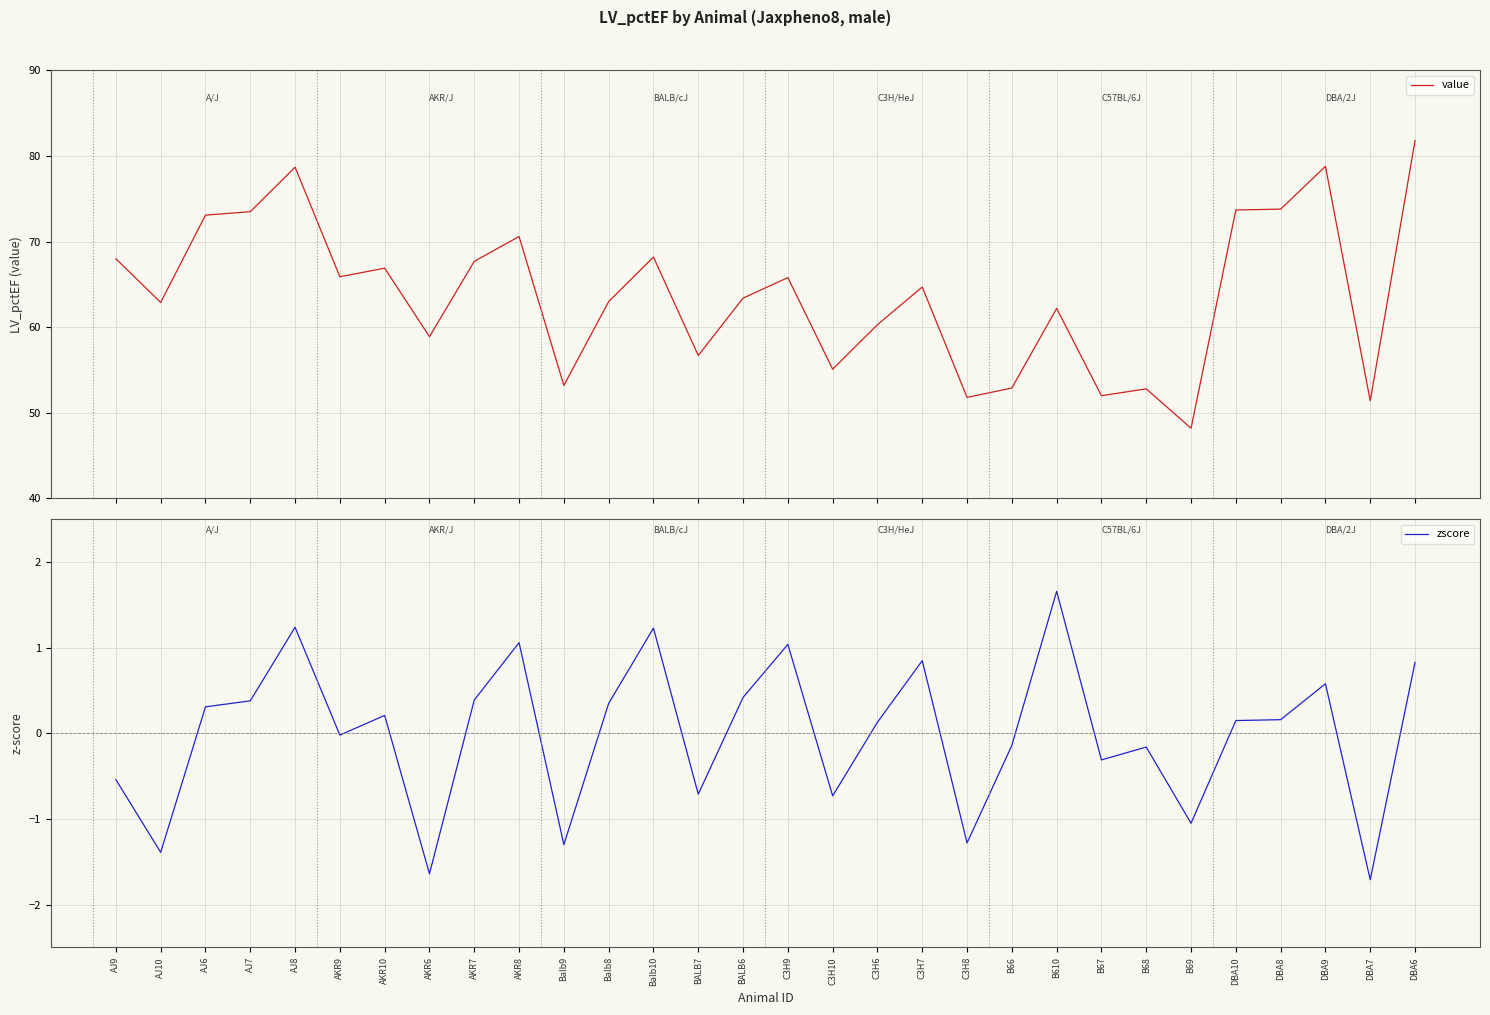

True or false: zscore and value cross at least once.

False